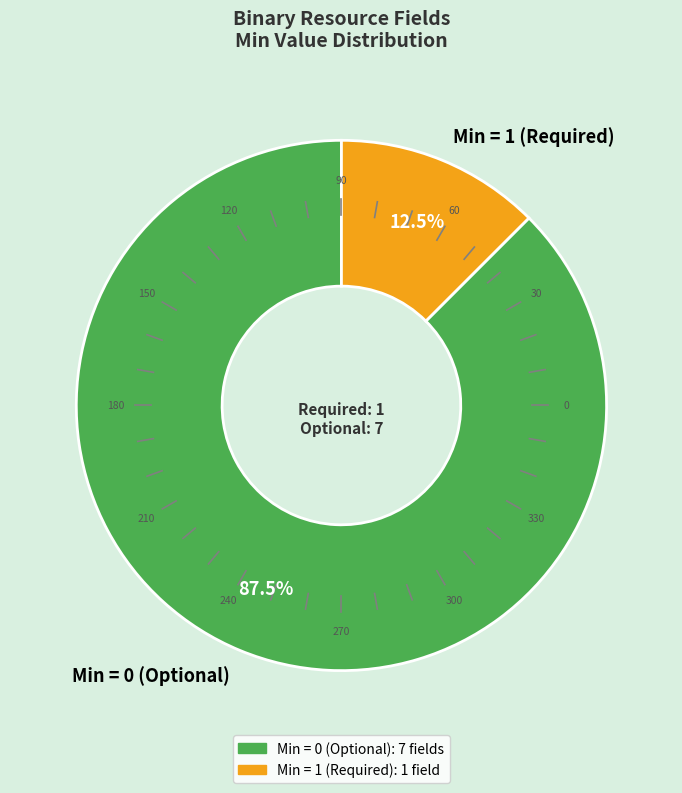

Which slice is the smallest?

Min = 1 (Required)